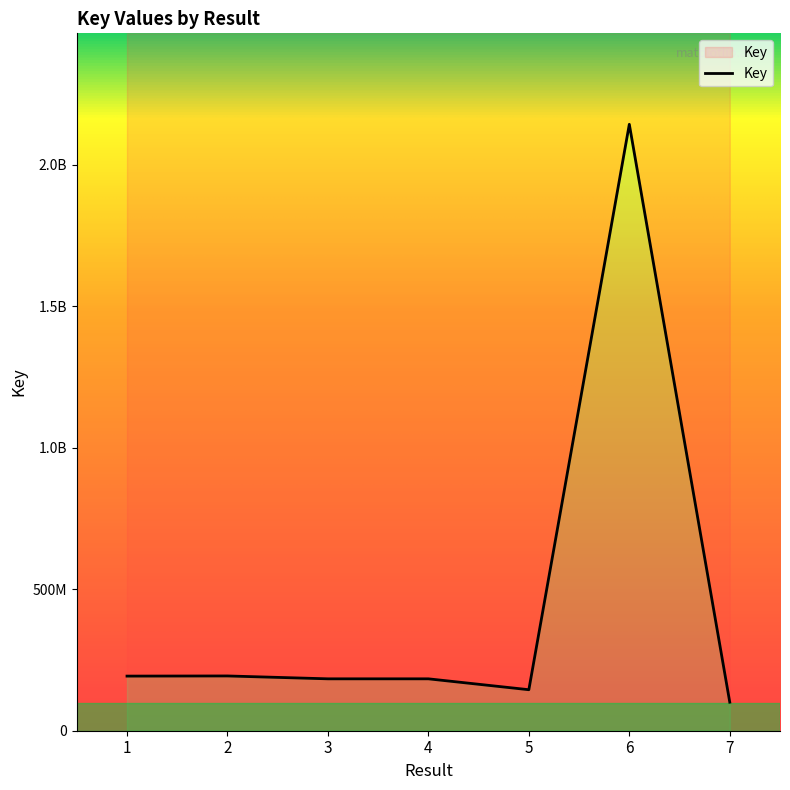

Is it true that the value at 1 is 274634398?

False